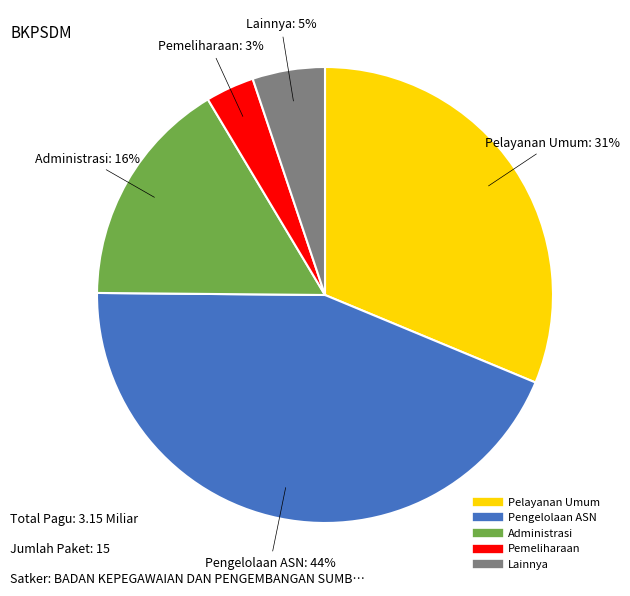

To the nearest percent, what is the average slice percentage?

20%